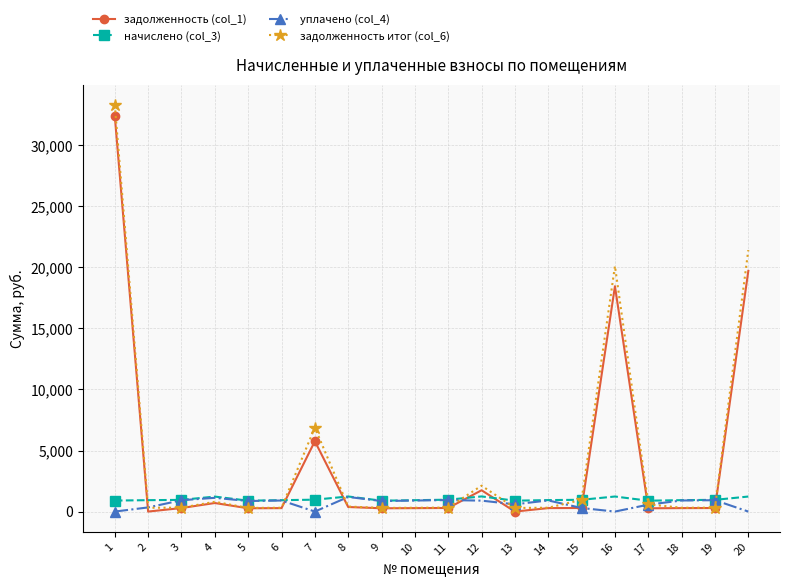

Which series has the largest range (max minus min)?

задолженность итог (col_6)